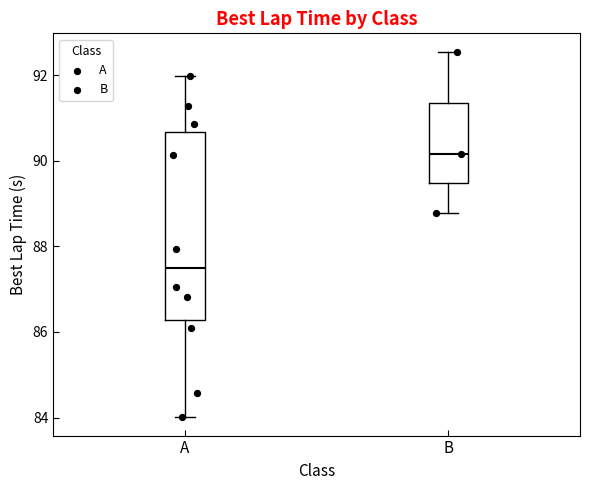

Which box is the tallest, from its lower edge to its upper edge?

A